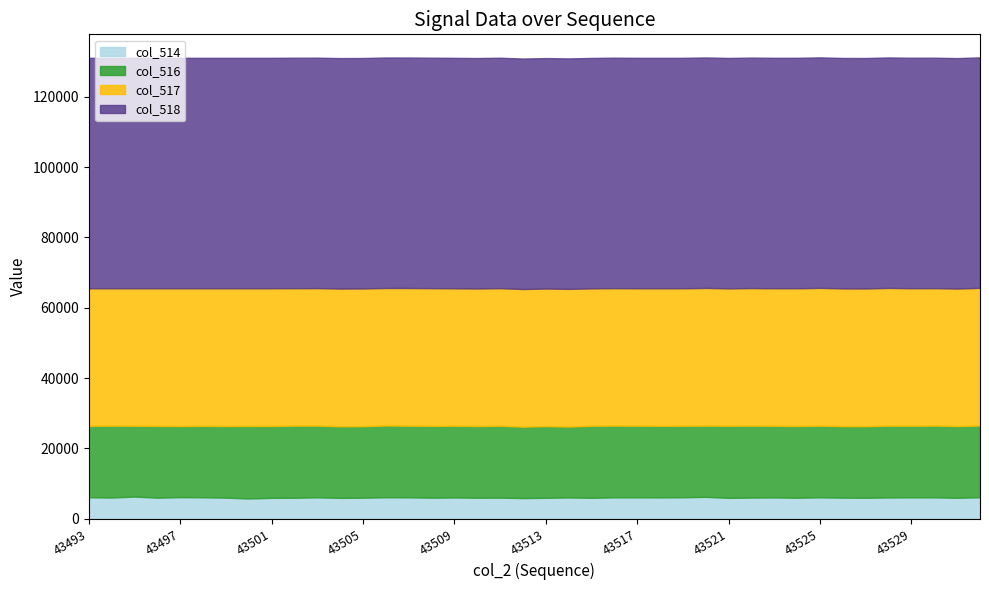

True or false: col_518 and col_516 intersect in this chart.

False